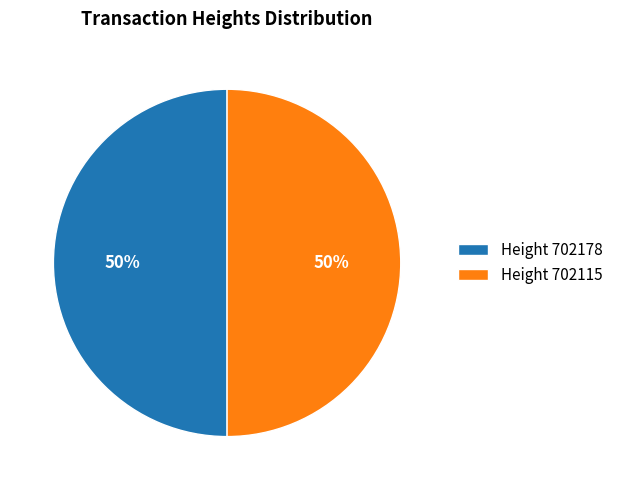

The Height 702115 slice represents 50% of the pie. True or false?

True